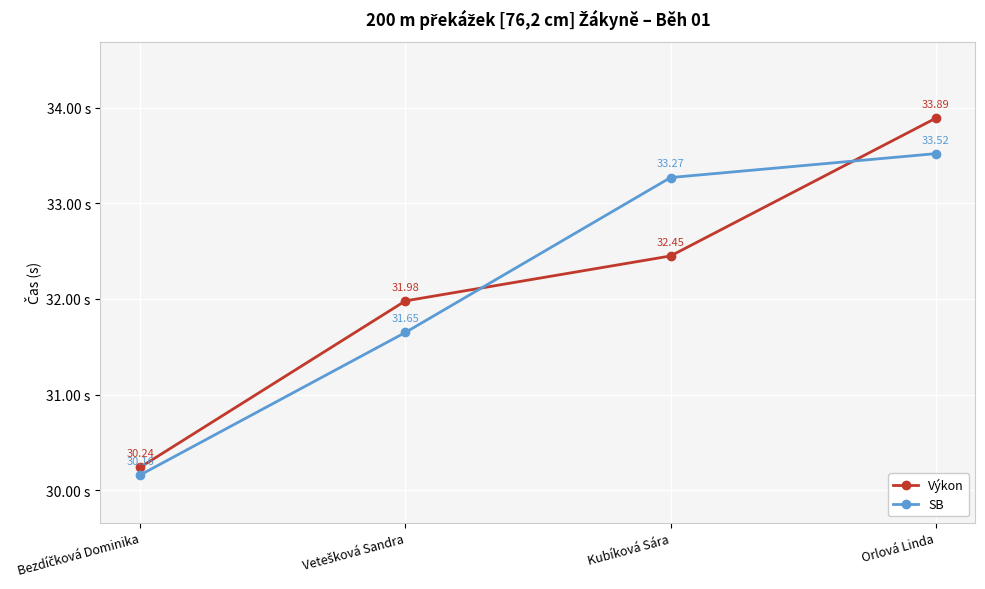

True or false: SB has more than 2 points higher than both neighbors.

False